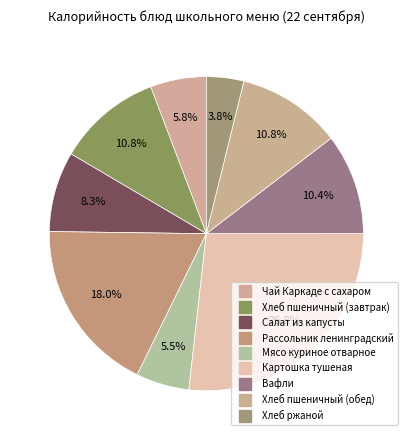

True or false: Рассольник ленинградский accounts for 25% of the total.

False